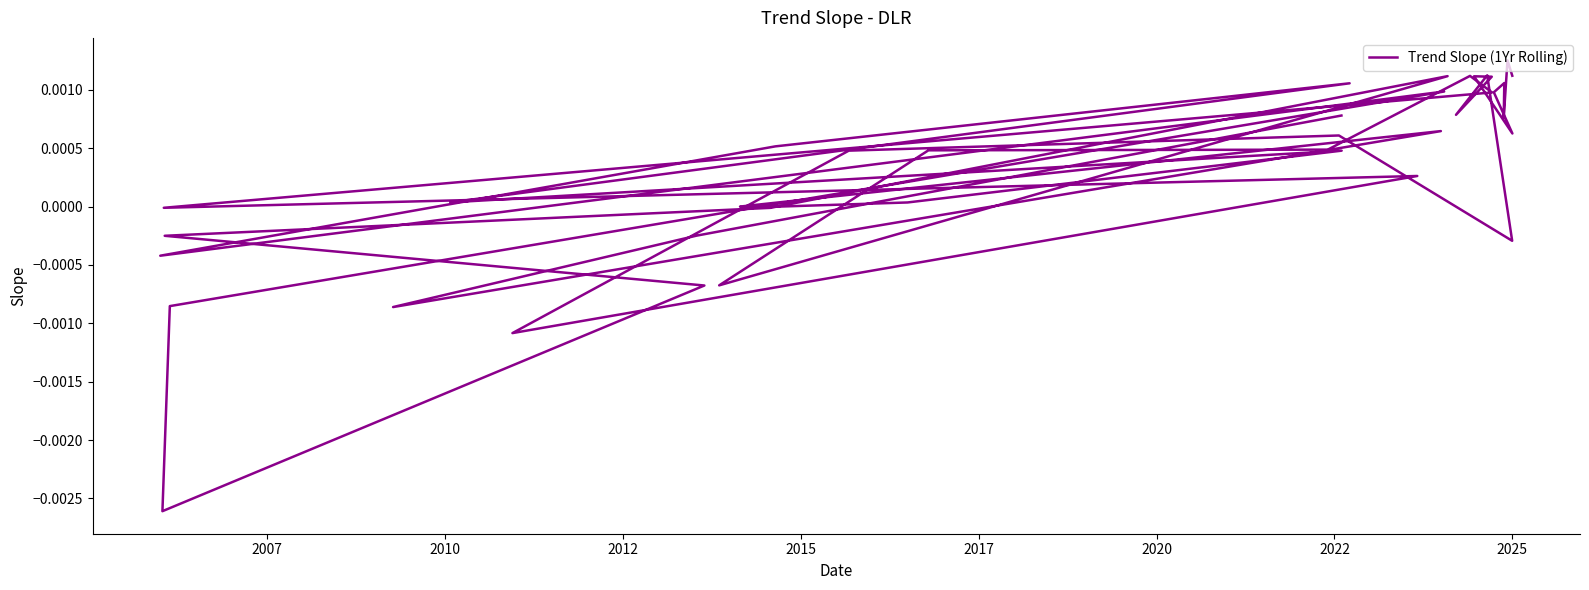

Is this an area chart (filled region under the line)?

No